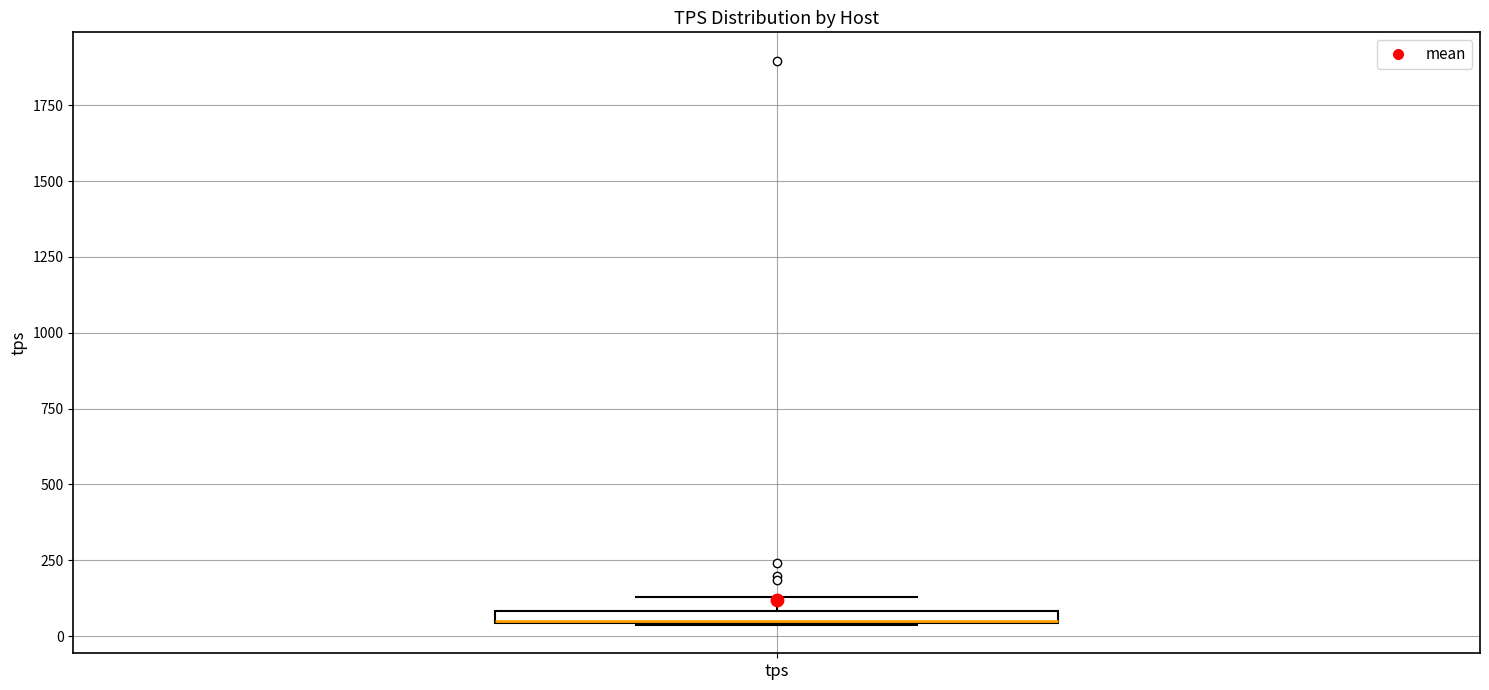

Where is the lower edge of the box for tps on the y-axis? The values are not printed on the chart, so give them approximately, as read against the axis.

50